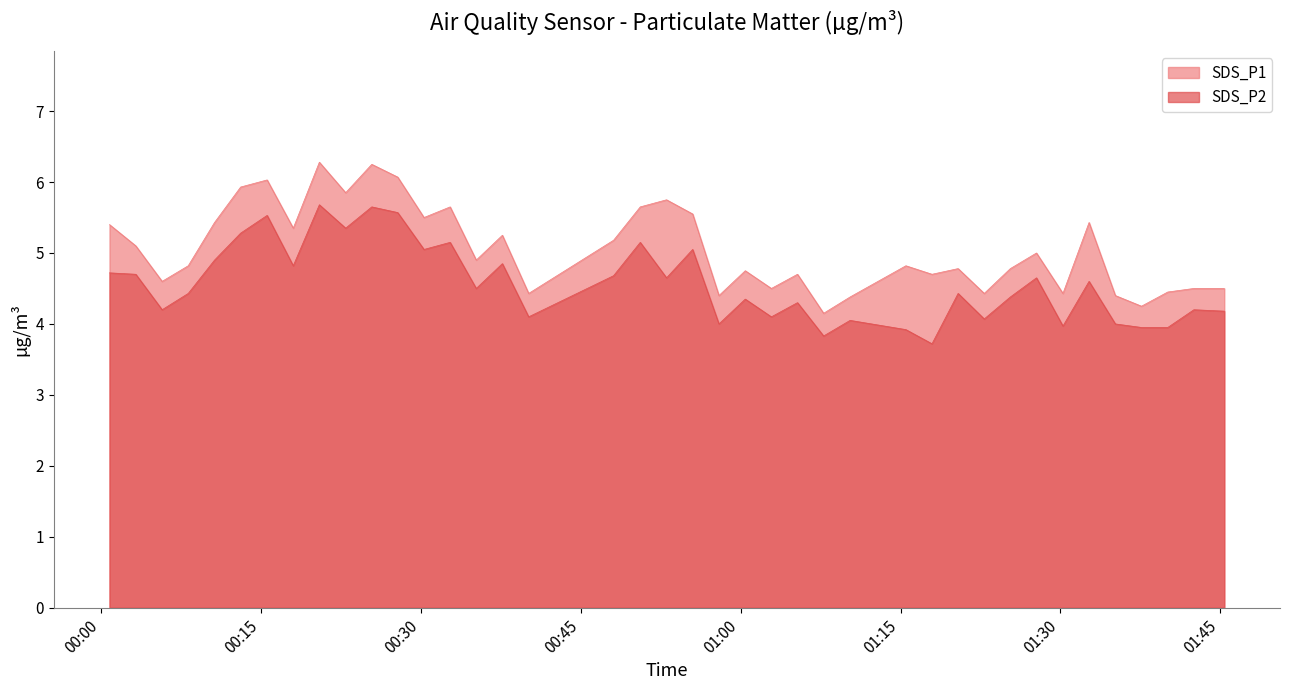

Does the chart display data point markers on the line(s)?

No